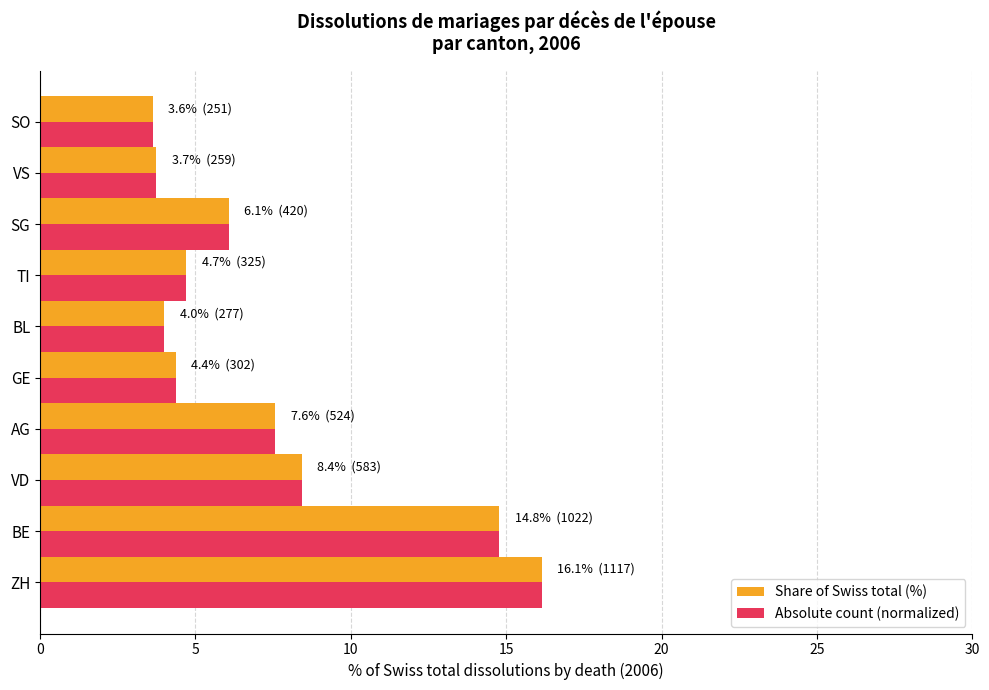

At which category is the sum across all series the highest?

ZH